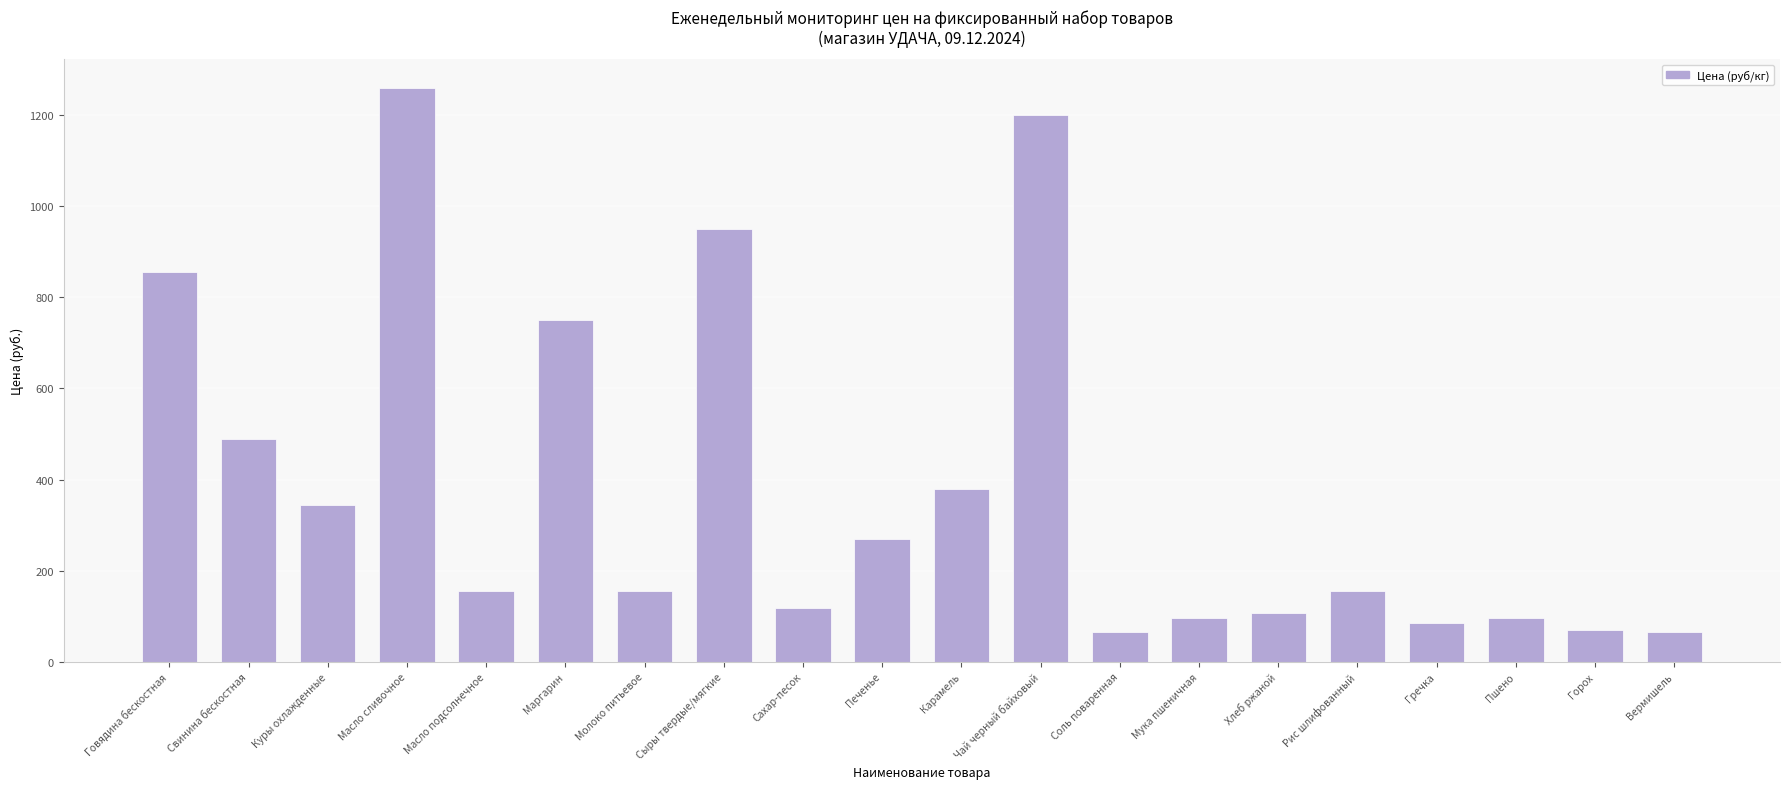

Read the value at Гречка, to the nearest 50.

100